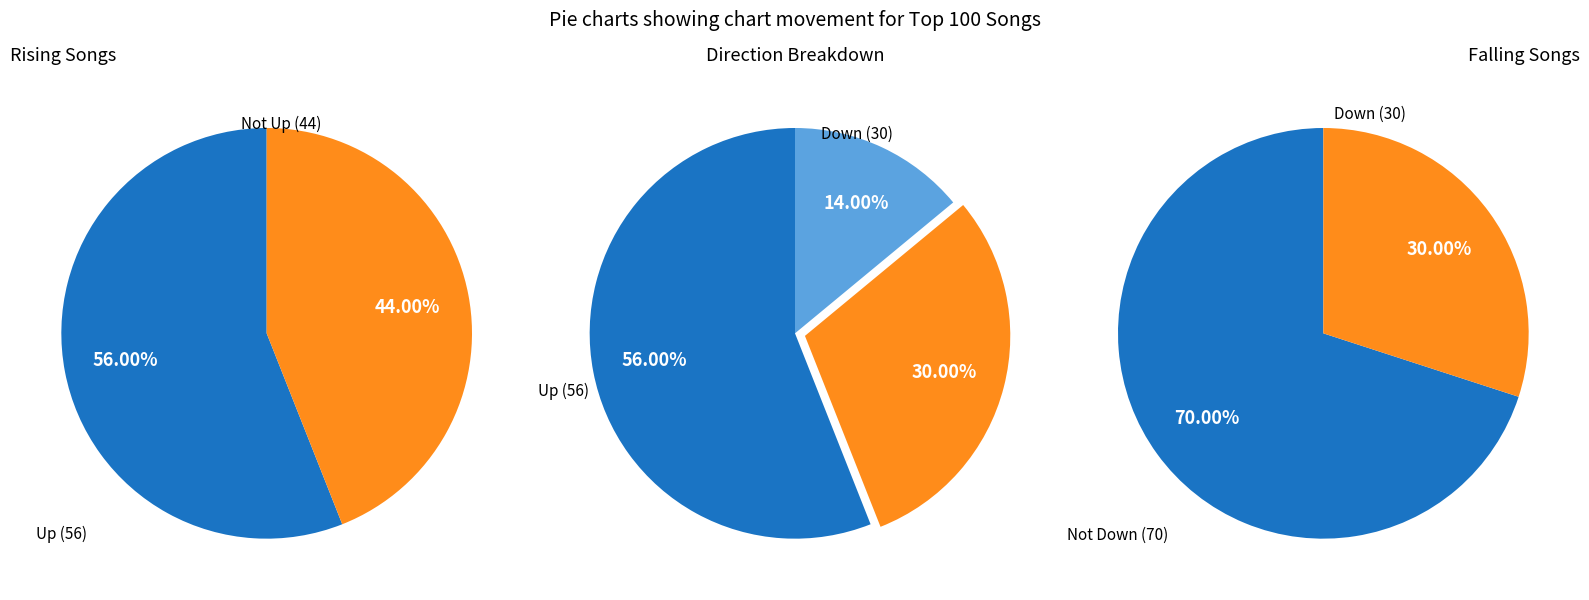

How many segments does this pie chart have?

3